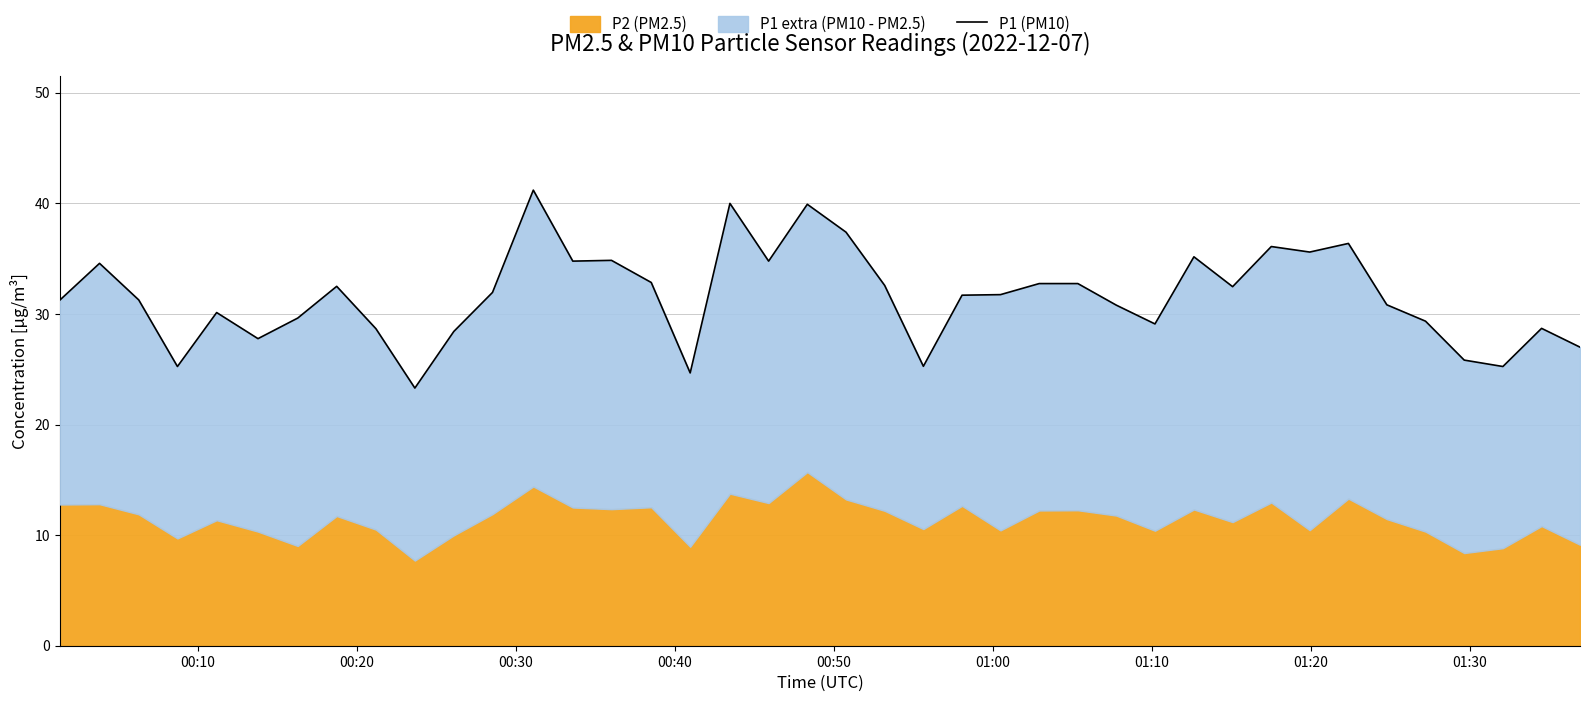

Is it true that the value at 24 is 42.3?

False